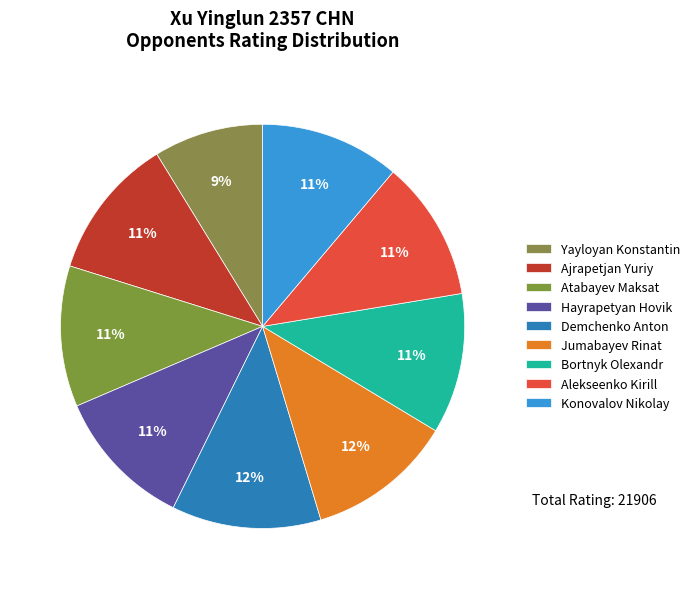

Combined, what portion of the pie is Atabayev Maksat and Alekseenko Kirill?

22.5%